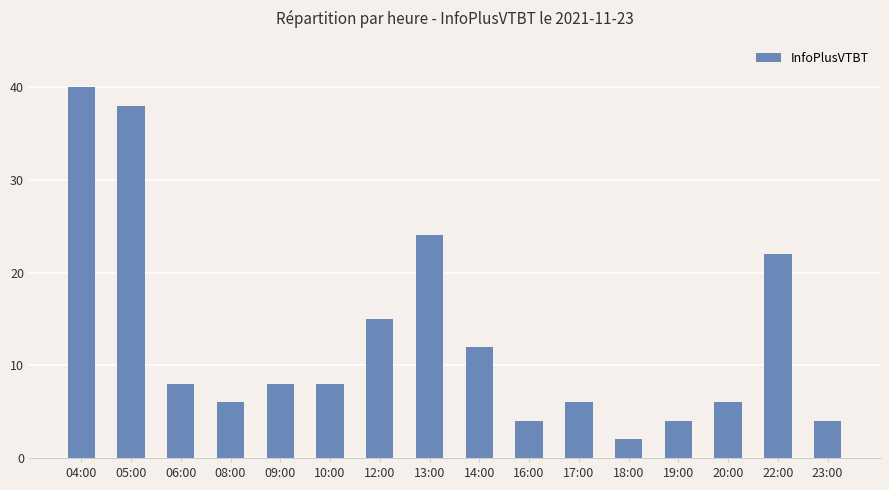

How many categories are shown in the chart?

16